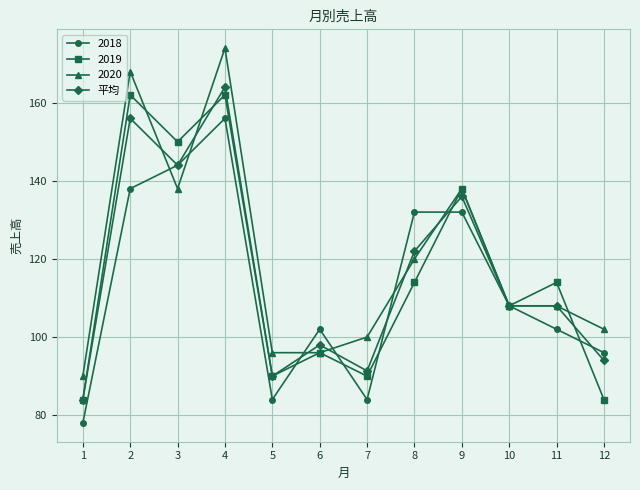

What is the minimum value shown in the chart?

78.0